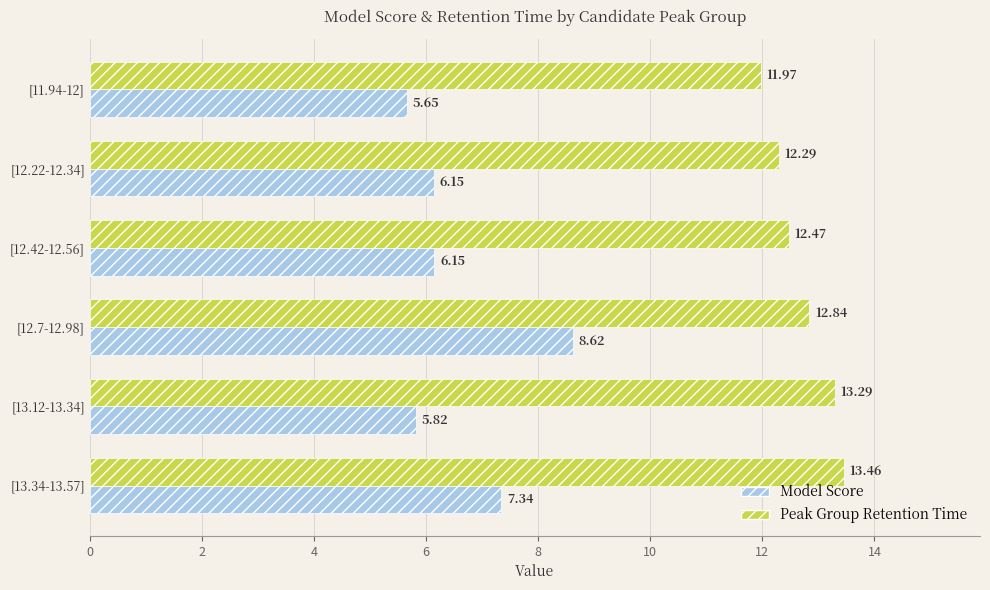

Which series changed the most between [12.42-12.56] and [12.7-12.98]?

Model Score